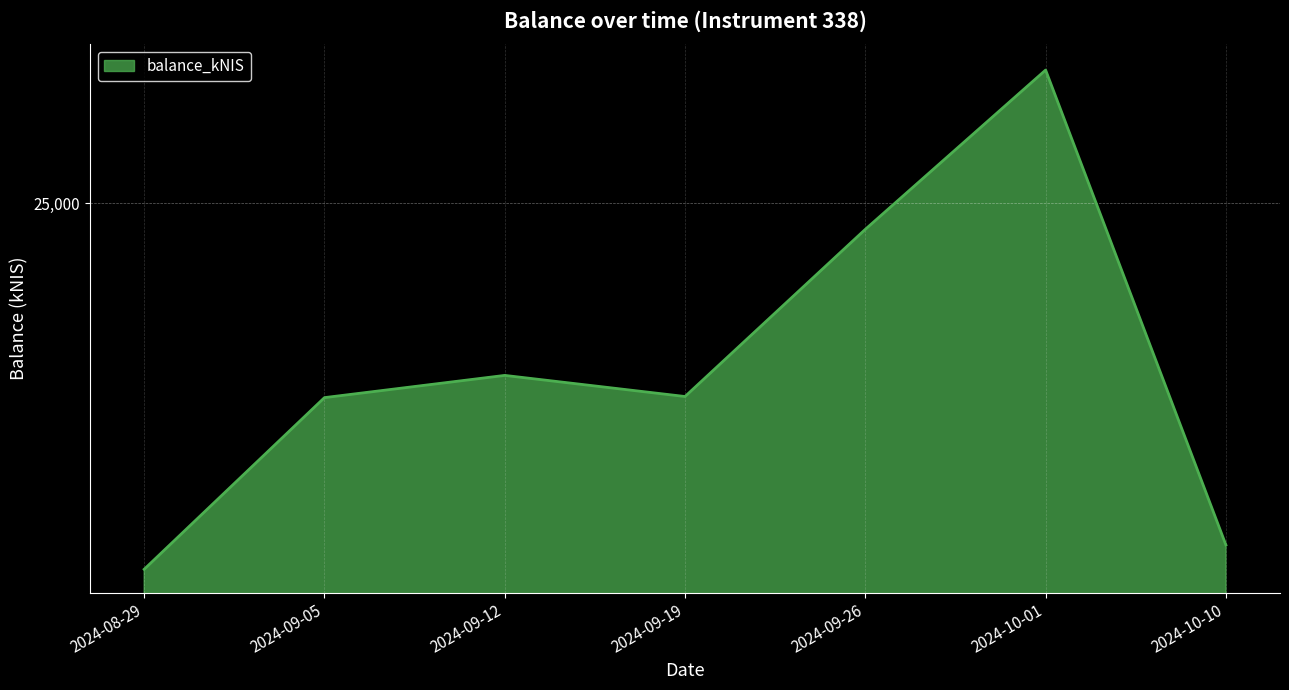

Approximately how many times larger is the value at 2024-08-29 compared to 2024-09-19?

1.0